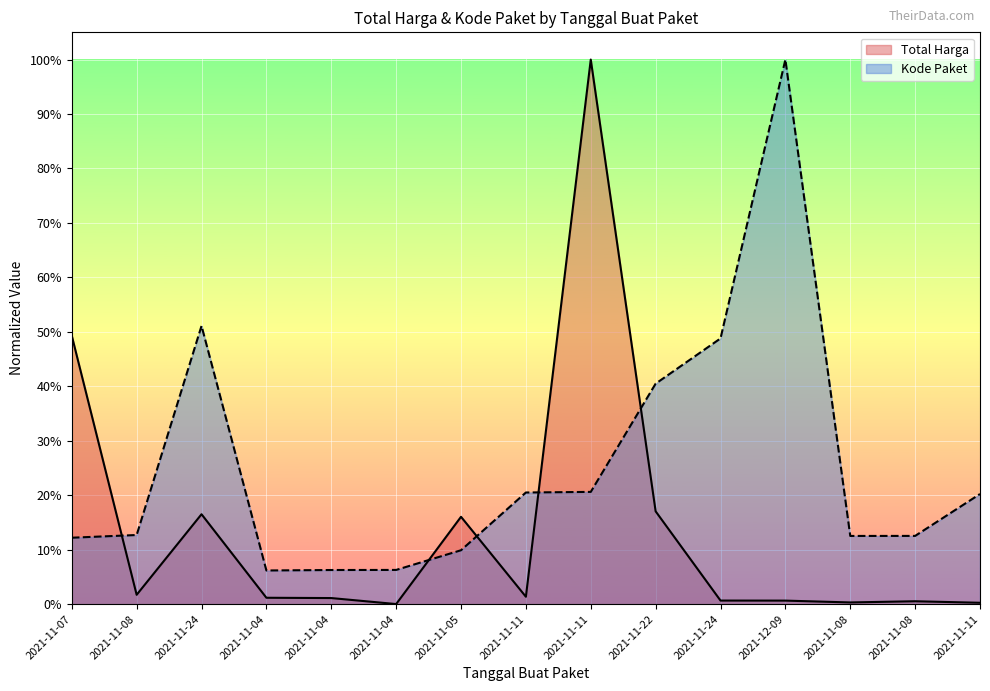

Is it true that Kode Paket equals 0.2 at 2021-11-08?

False